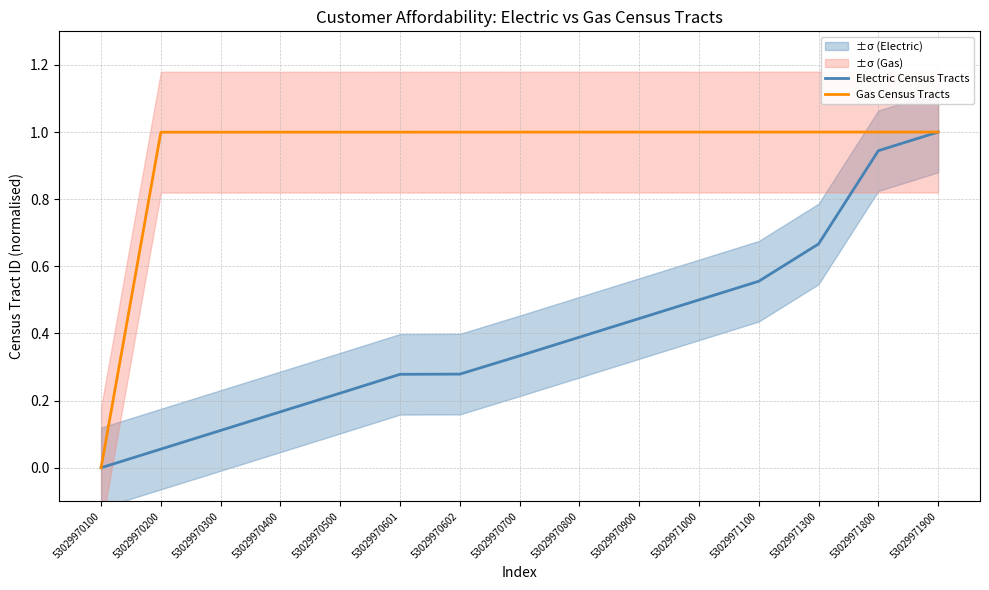

What is the value of the Electric Census Tracts point at the 8th from the left?

0.3